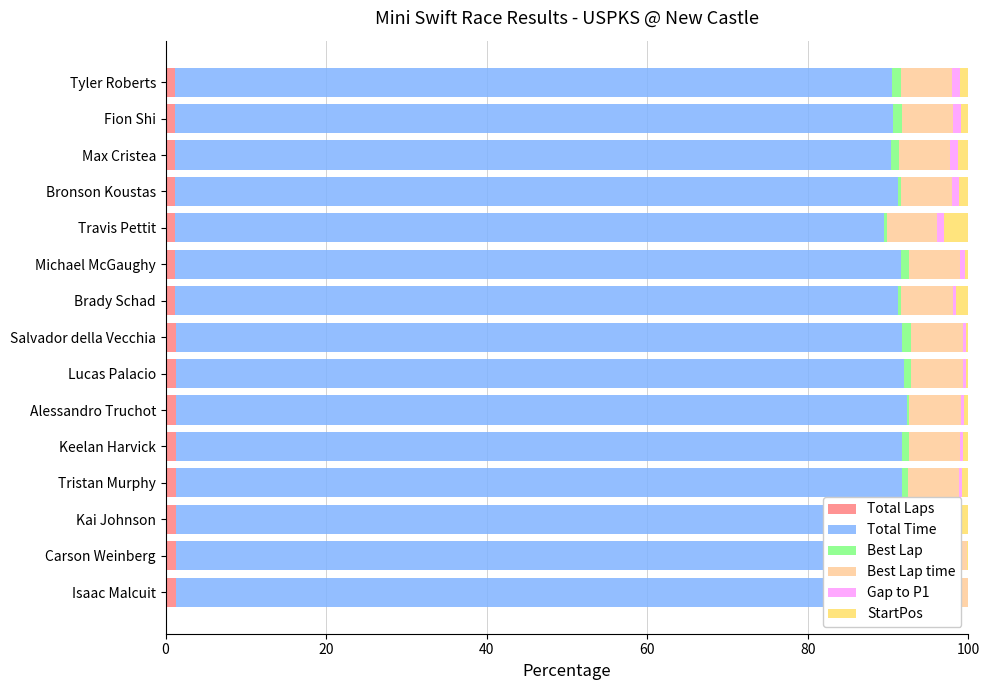

At how many categories does at least one series exceed 14?

15